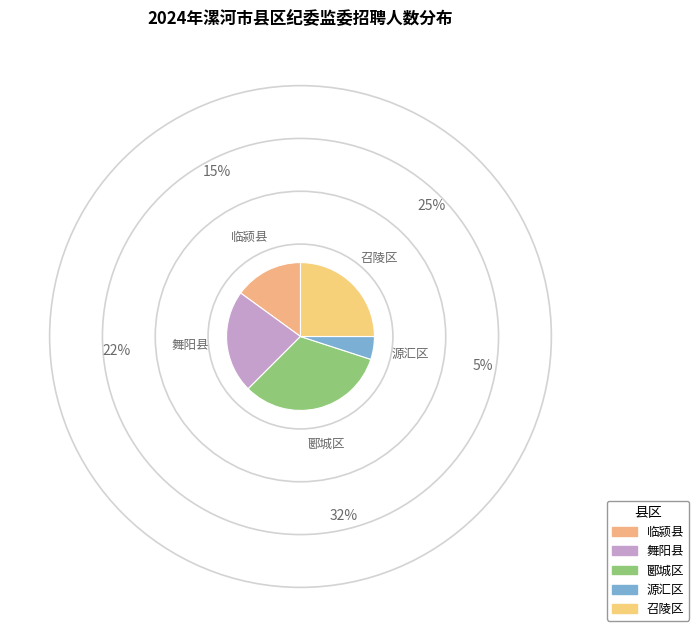

Count the number of slices in the pie.

5